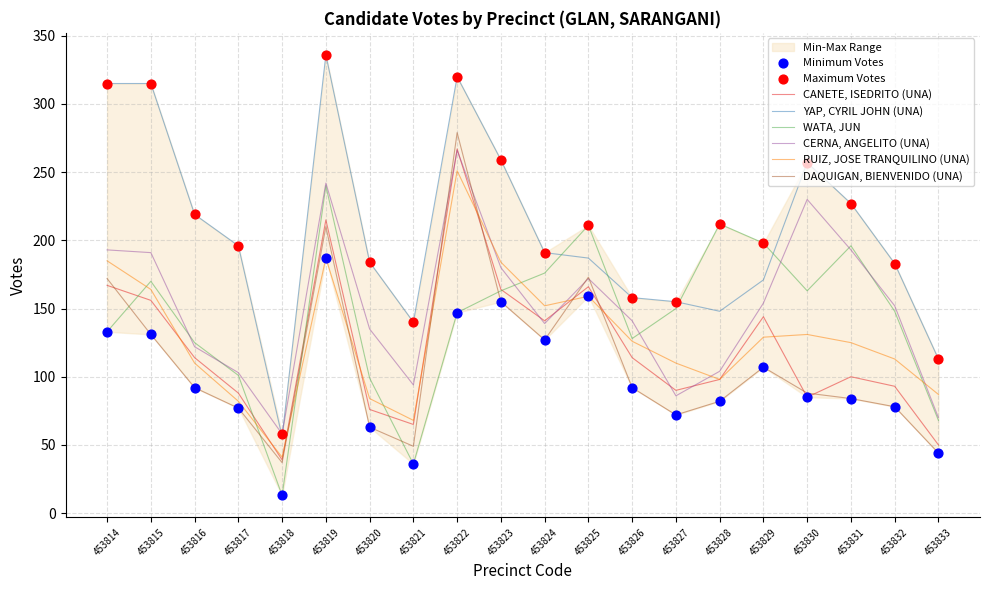

At how many categories does at least one series exceed 272?

4